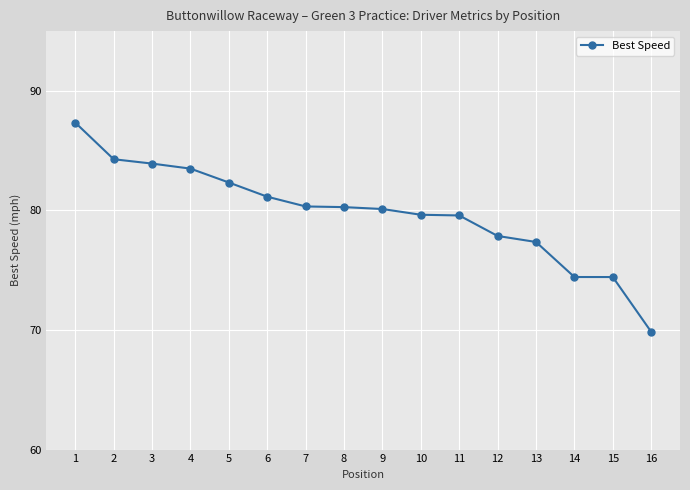

What is the value of the 3rd point from the left?

83.9